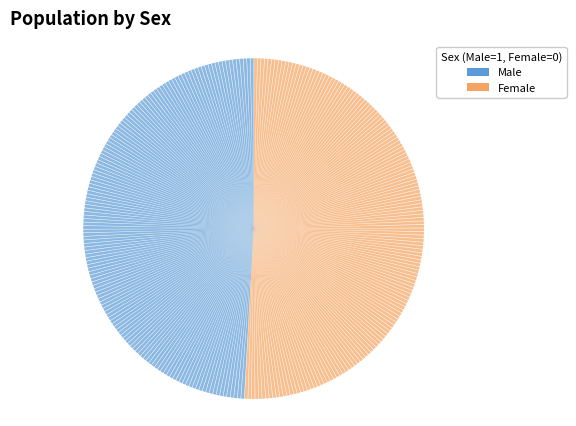

What is the ratio of the value at Female to the value at Male?

1.0